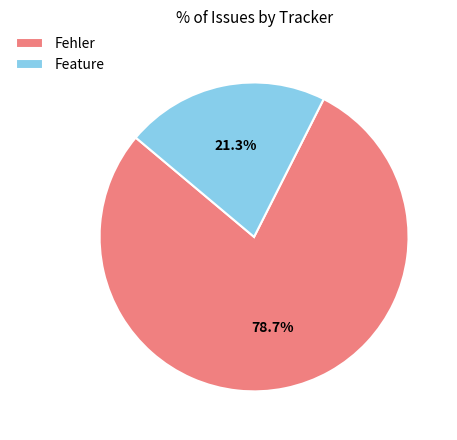

Which slice is the largest?

Fehler